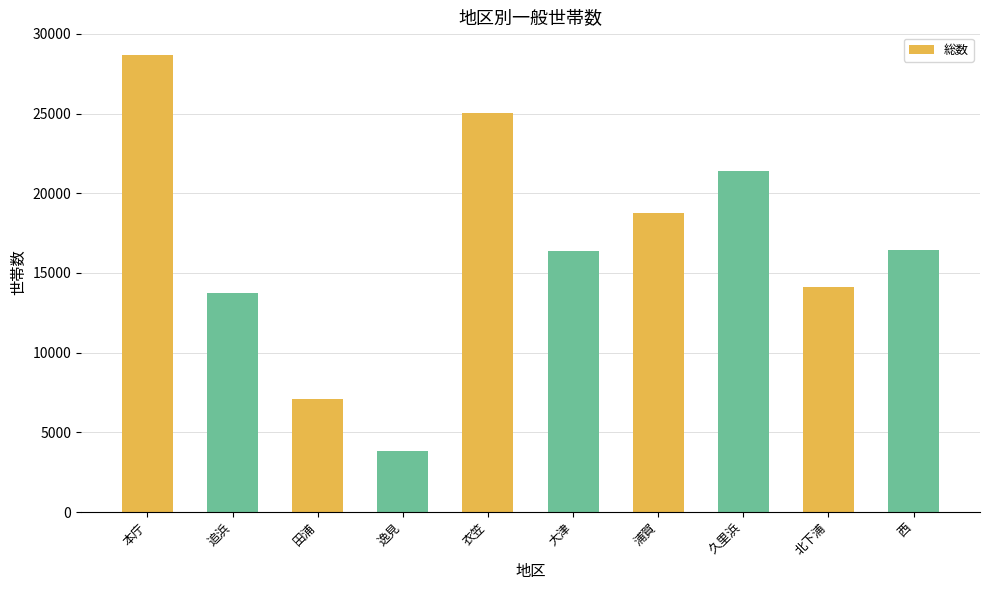

How many categories are shown in the chart?

10